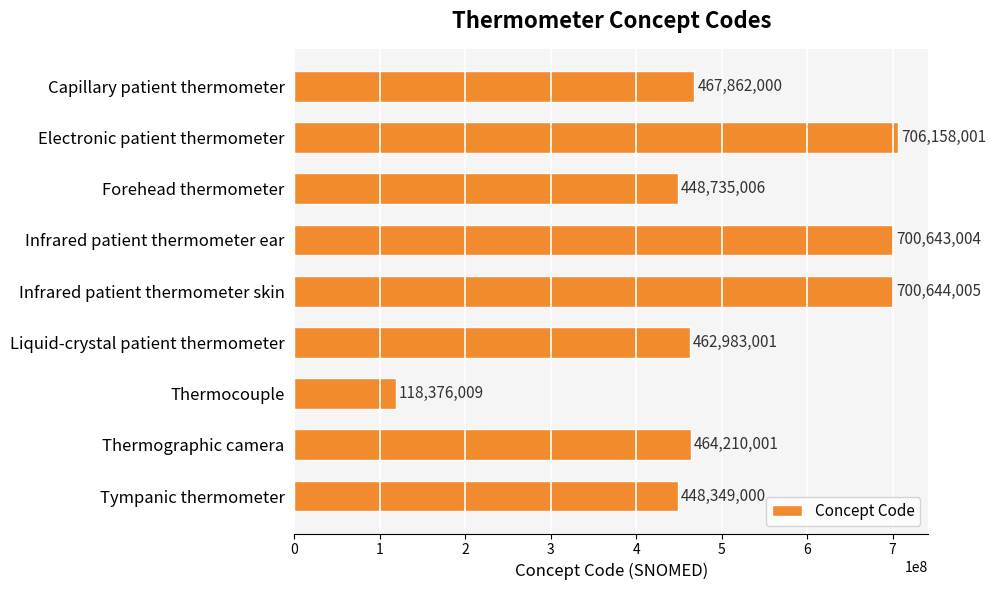

Where is the data nearest to the value 412267005?

Tympanic thermometer